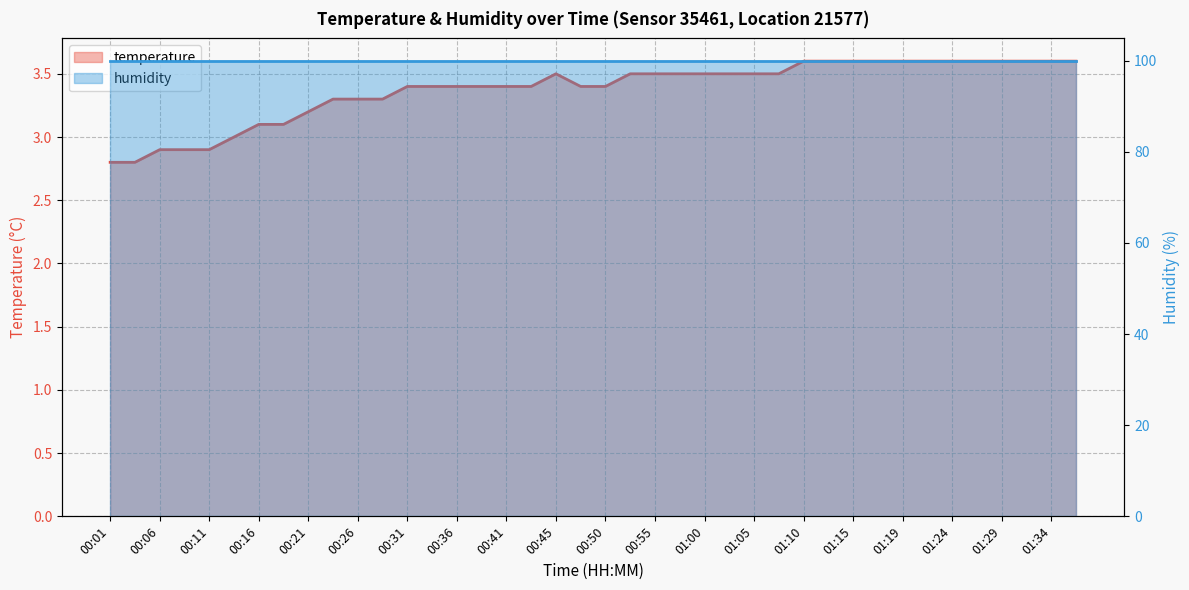

How many data points does each series have?

40